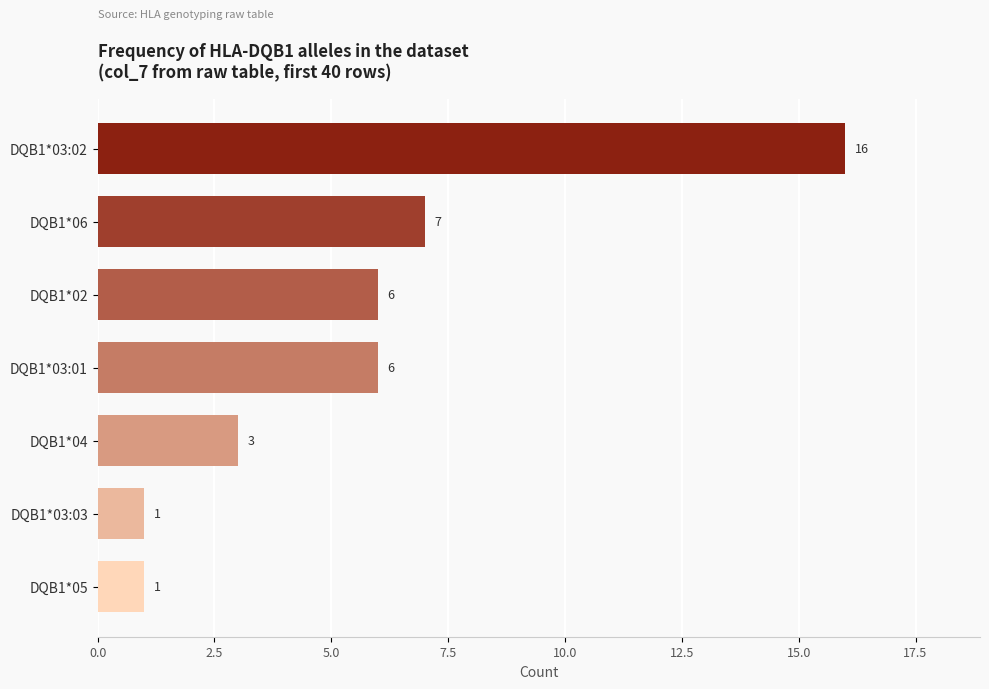

Reading bottom to top, what are all the values shown in this chart?

DQB1*05=1	DQB1*03:03=1	DQB1*04=3	DQB1*03:01=6	DQB1*02=6	DQB1*06=7	DQB1*03:02=16